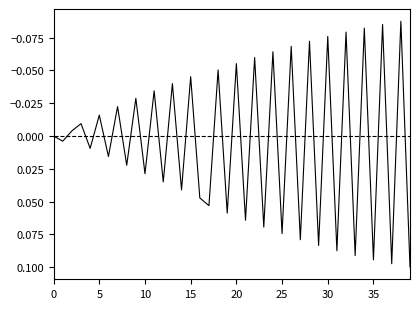

How many lines are shown in the chart?

2